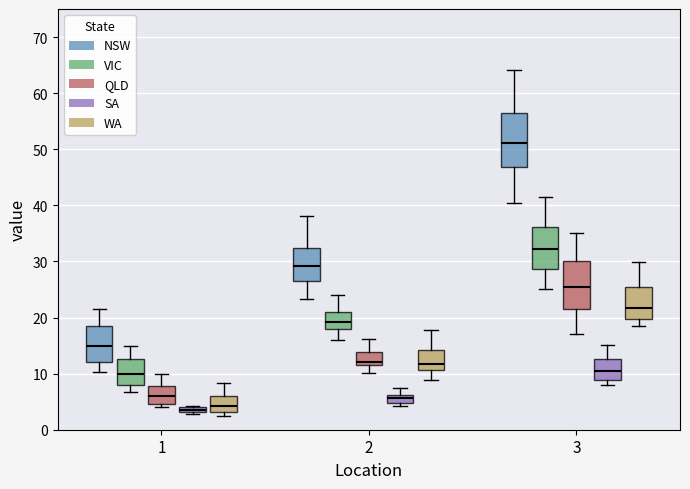

Comparing the boxes themselves (not the whiskers), which one is the tallest?

3 (NSW)